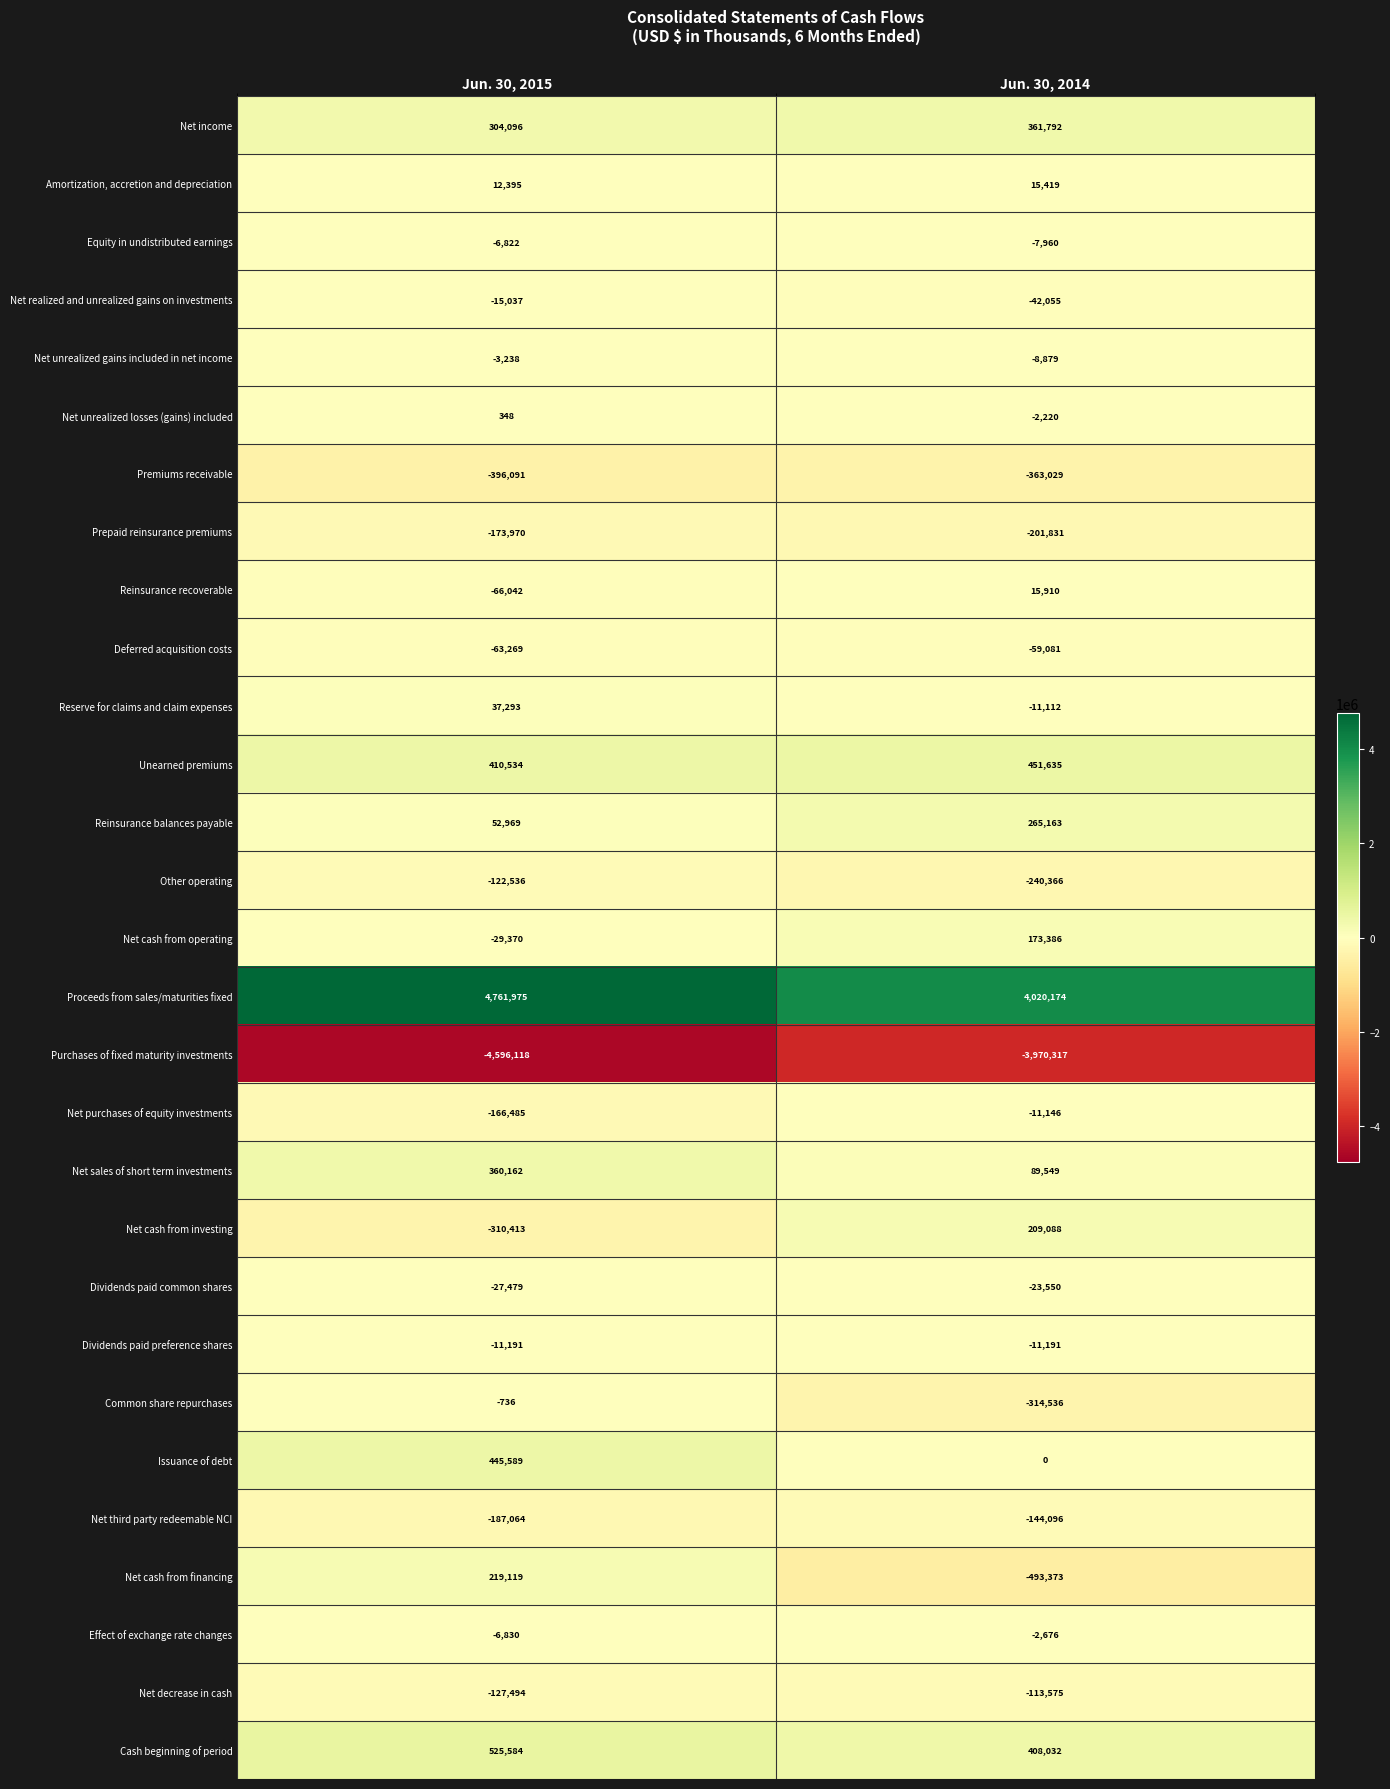

What is the total value across all series at Jun. 30, 2015?

819879